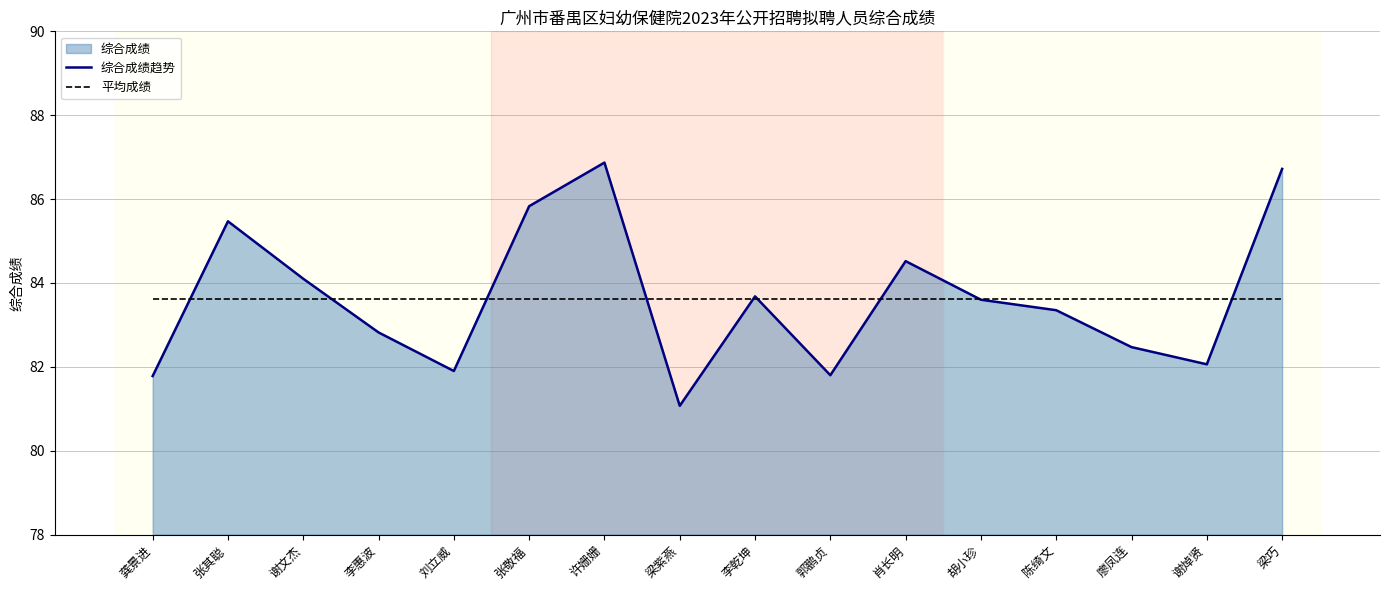

After their last crossing, which series has the higher values: 平均成绩 or 综合成绩趋势?

综合成绩趋势